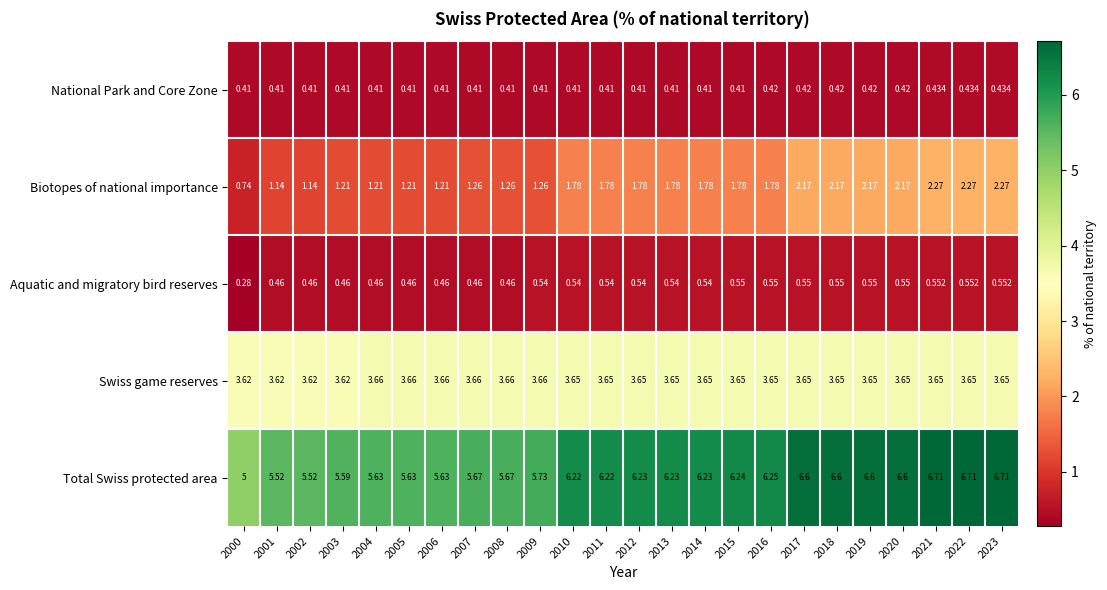

What is the spread (max minus min) of values at 2023?

6.3